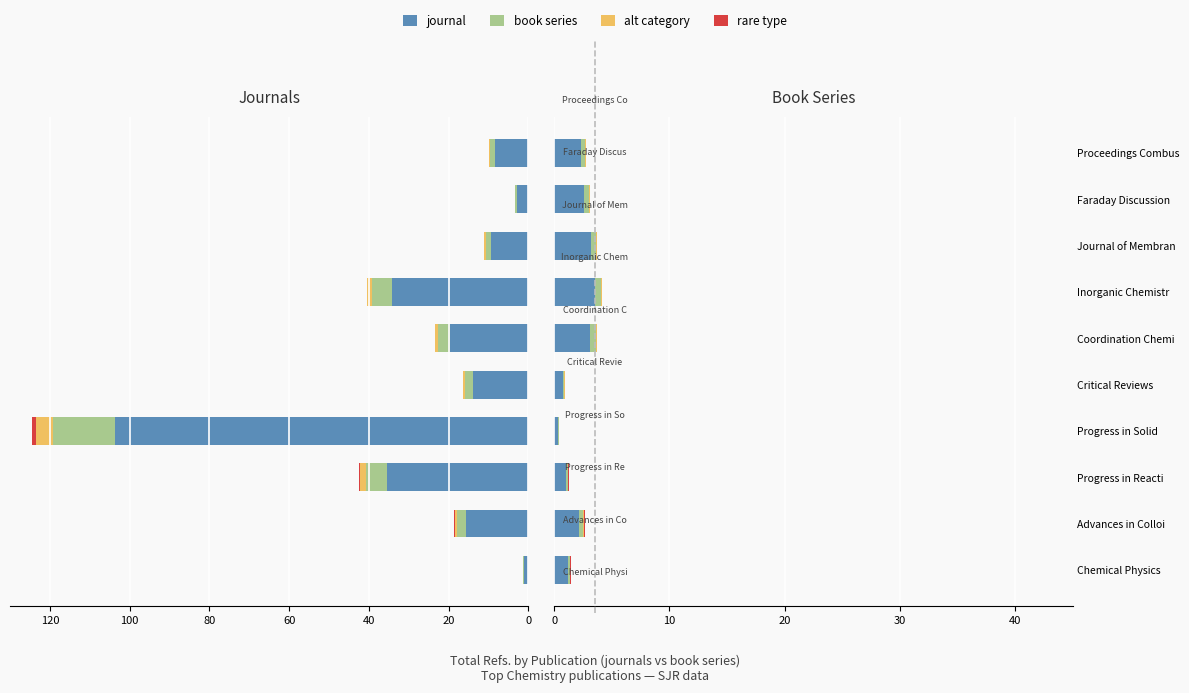

At which label is book series closest to 1?

Progress in Reacti